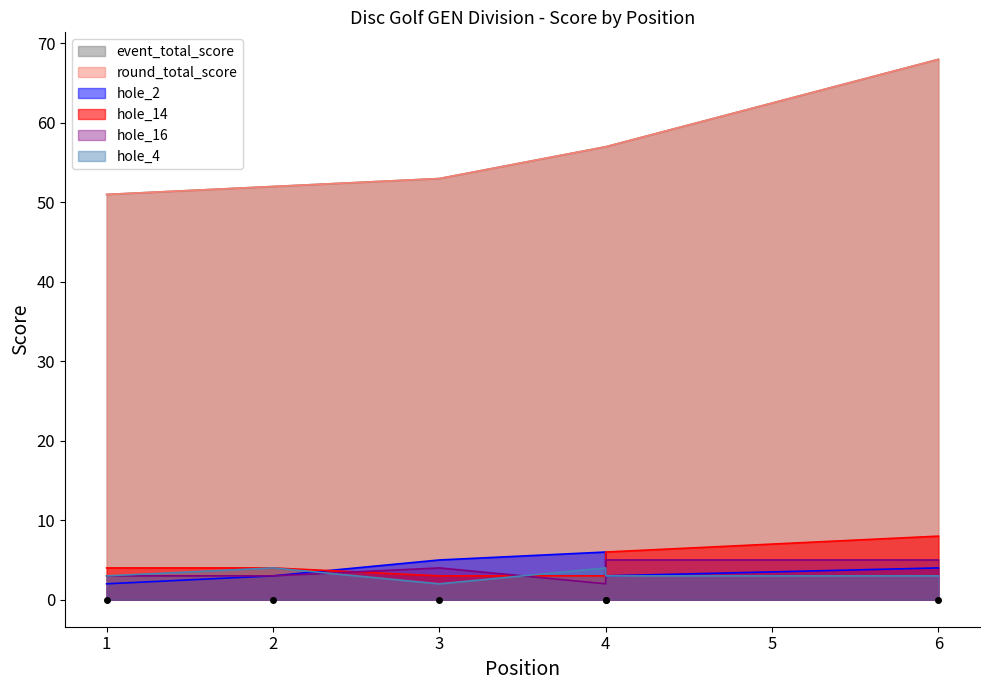

What is the value of the hole_4 point at the 4th from the left?

4